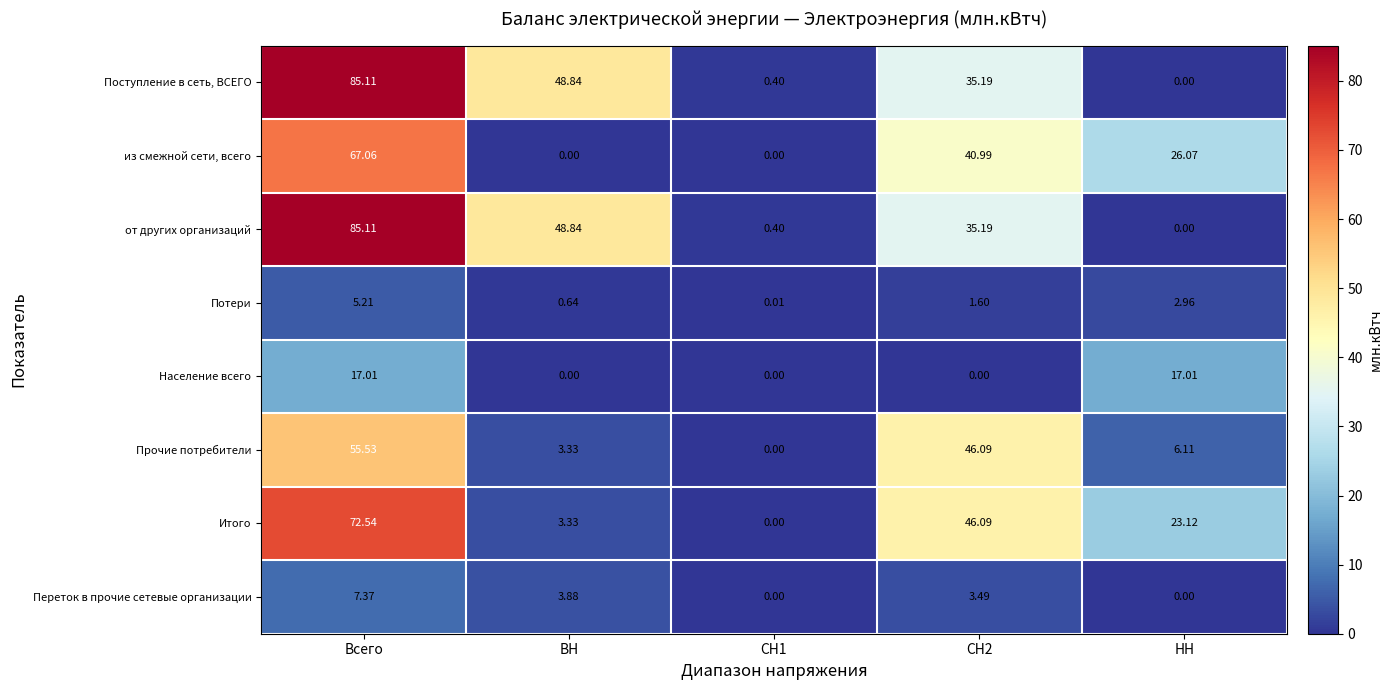

What is the total value across all series at СН1?

0.8